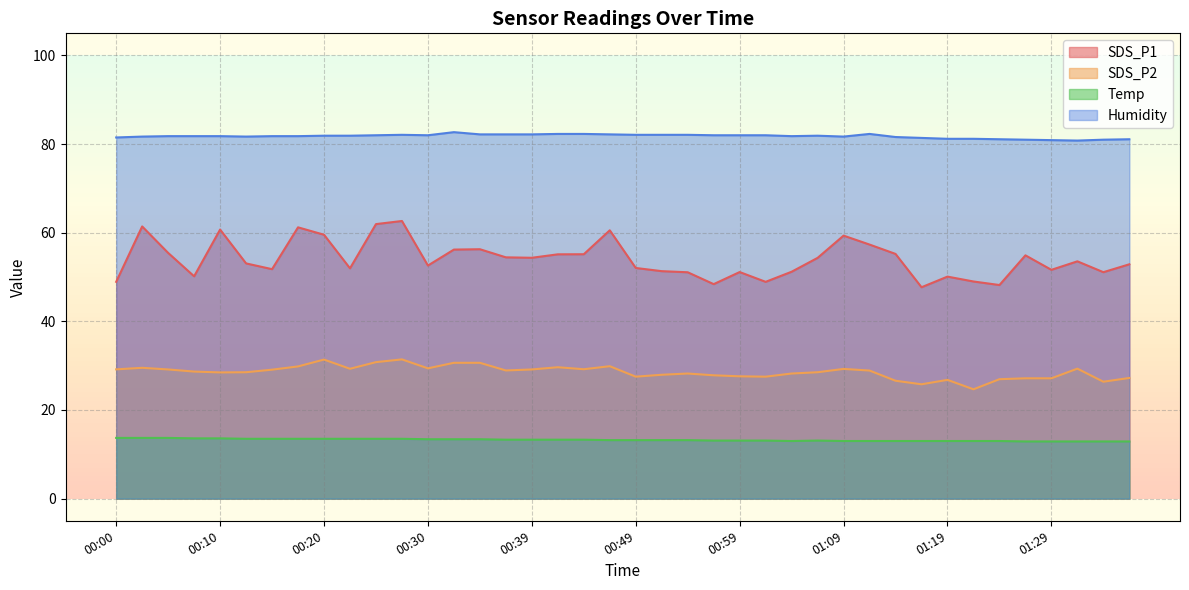

What is the label of the 25th point from the left?

00:59